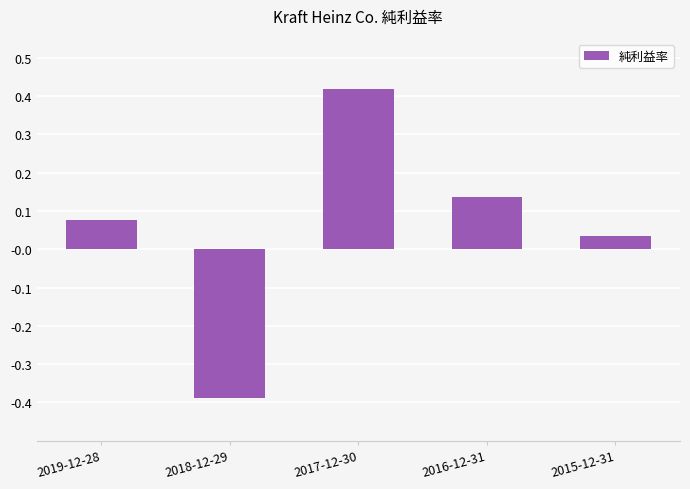

Is it true that the value at 2016-12-31 is 0.2?

False